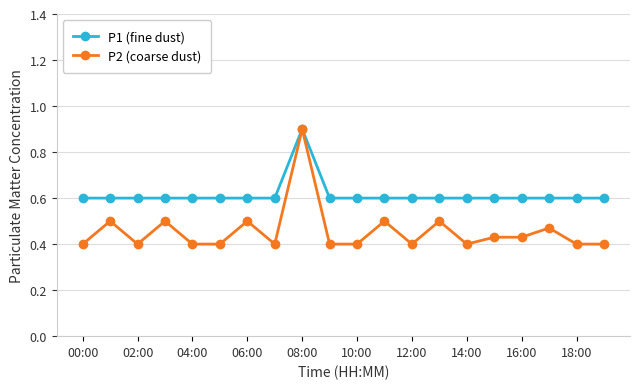

True or false: P1 (fine dust) has more than 0 points higher than both neighbors.

True